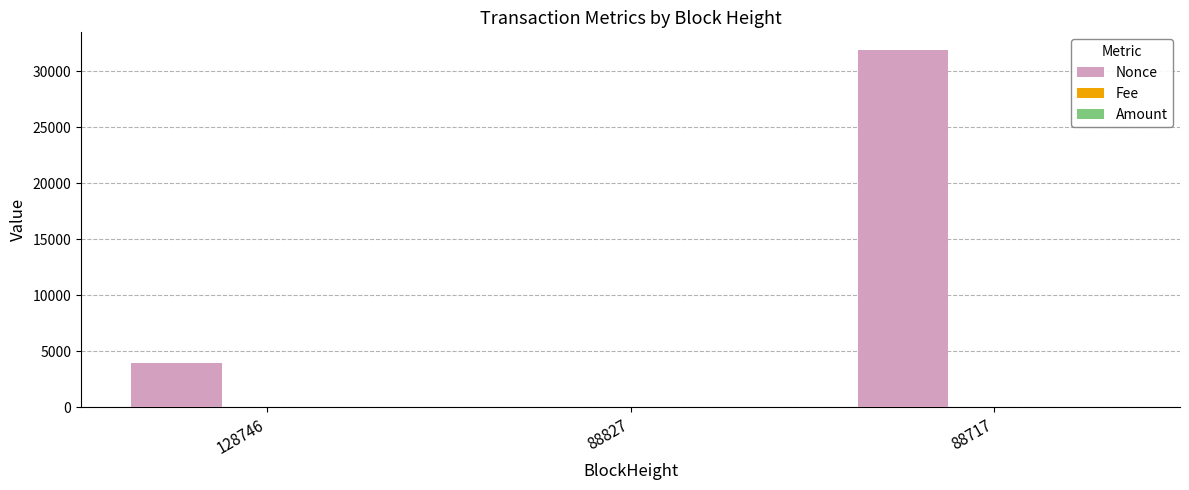

Count the number of categories in the chart.

3